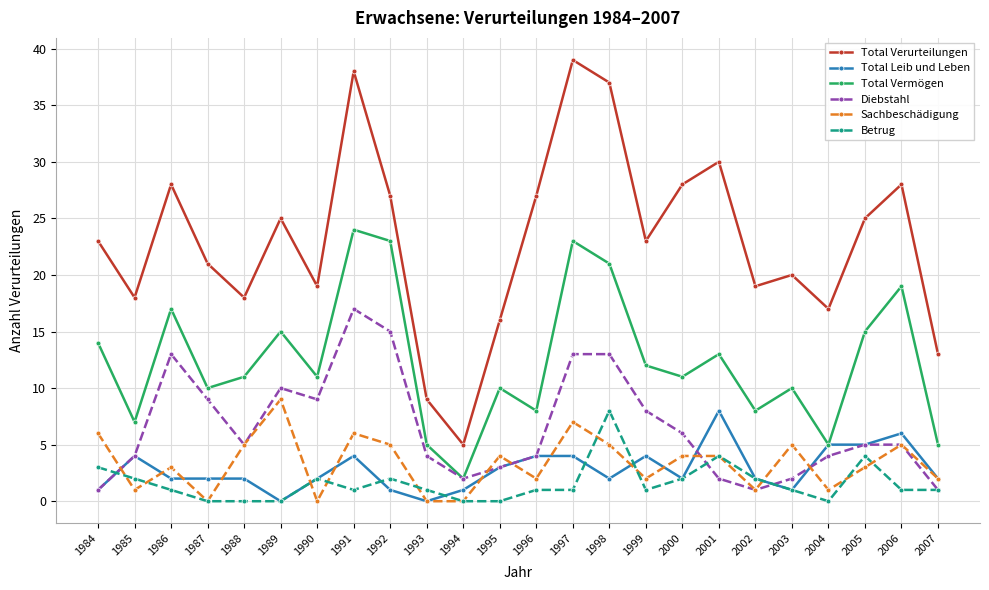

What is the maximum value shown in the chart?

39